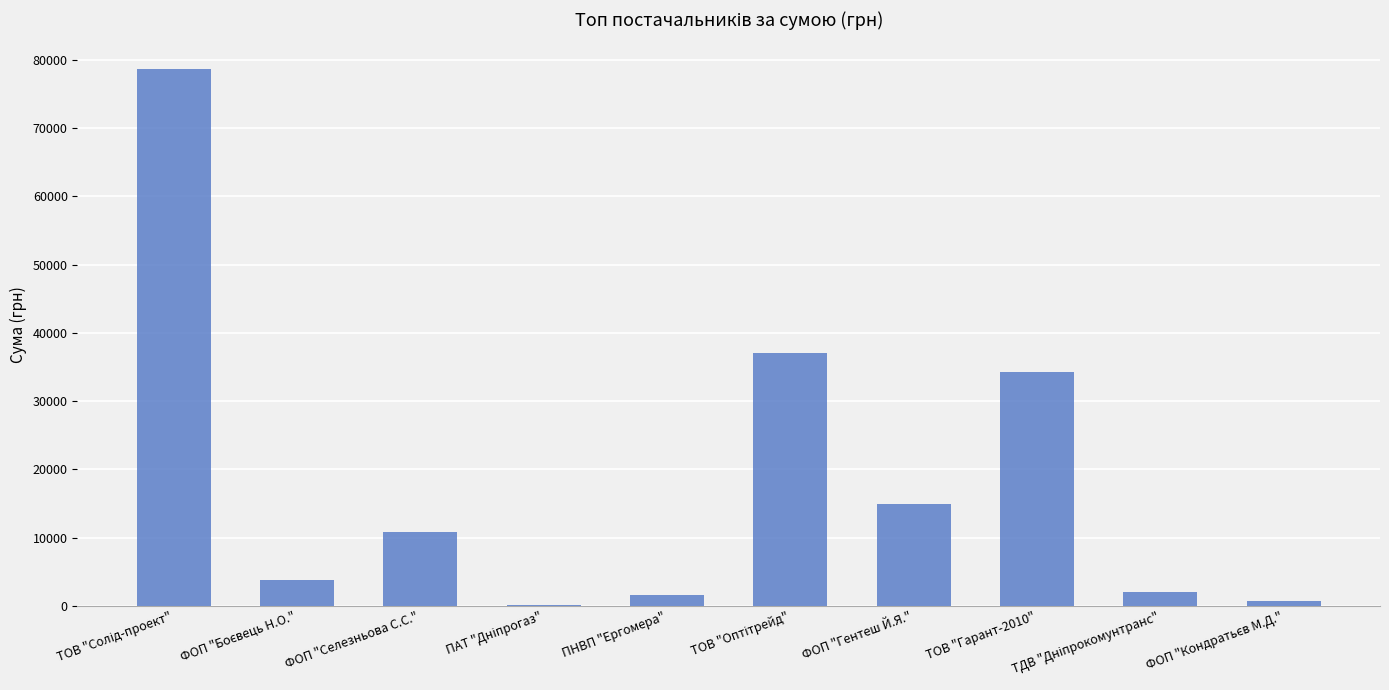

Read the value at ФОП "Гентеш Й.Я.".

14953.0